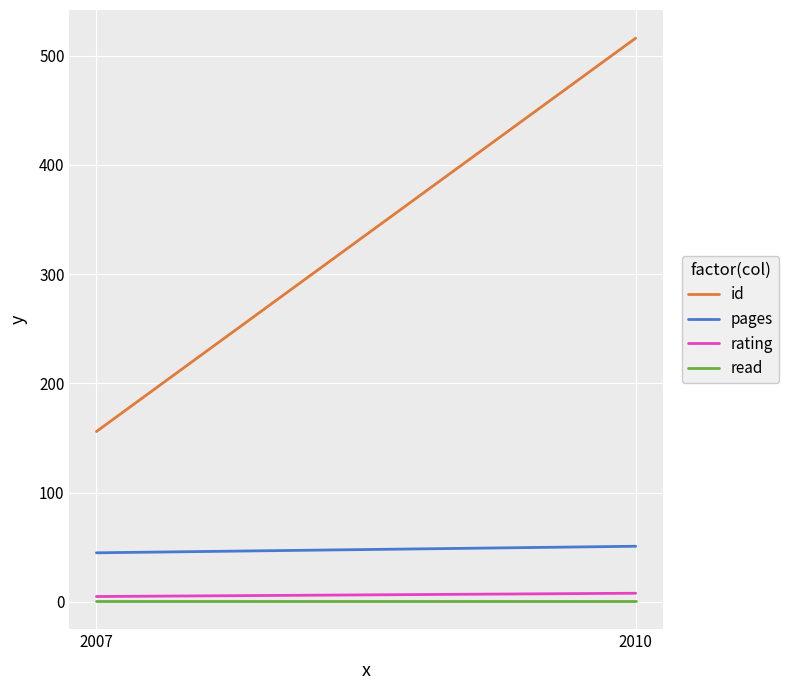

Reading left to right, extract all data points from this chart.

id: 156	516
pages: 45	51
rating: 5	8
read: 1	1